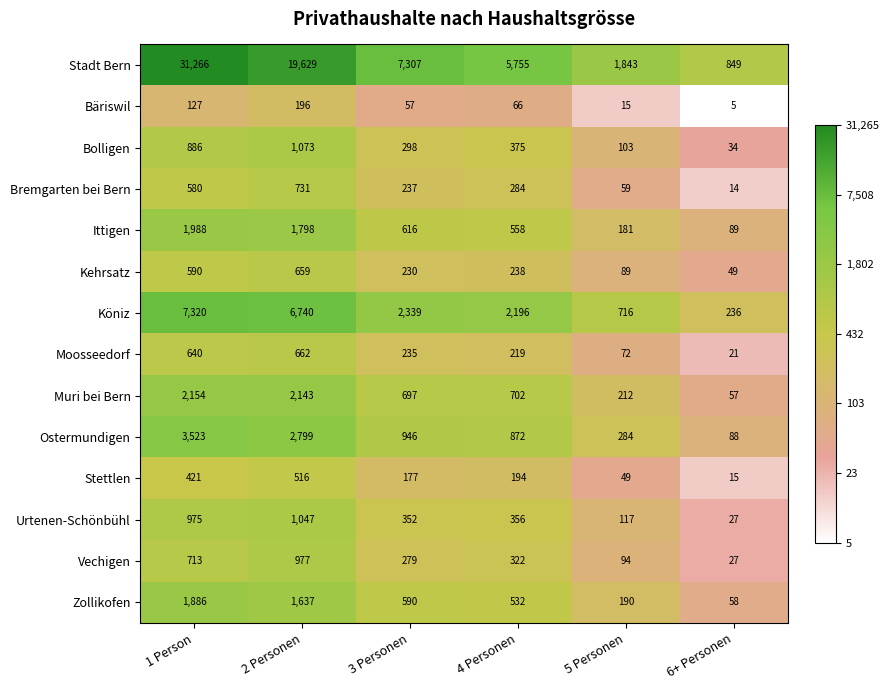

What is the average value of the Zollikofen series?

816